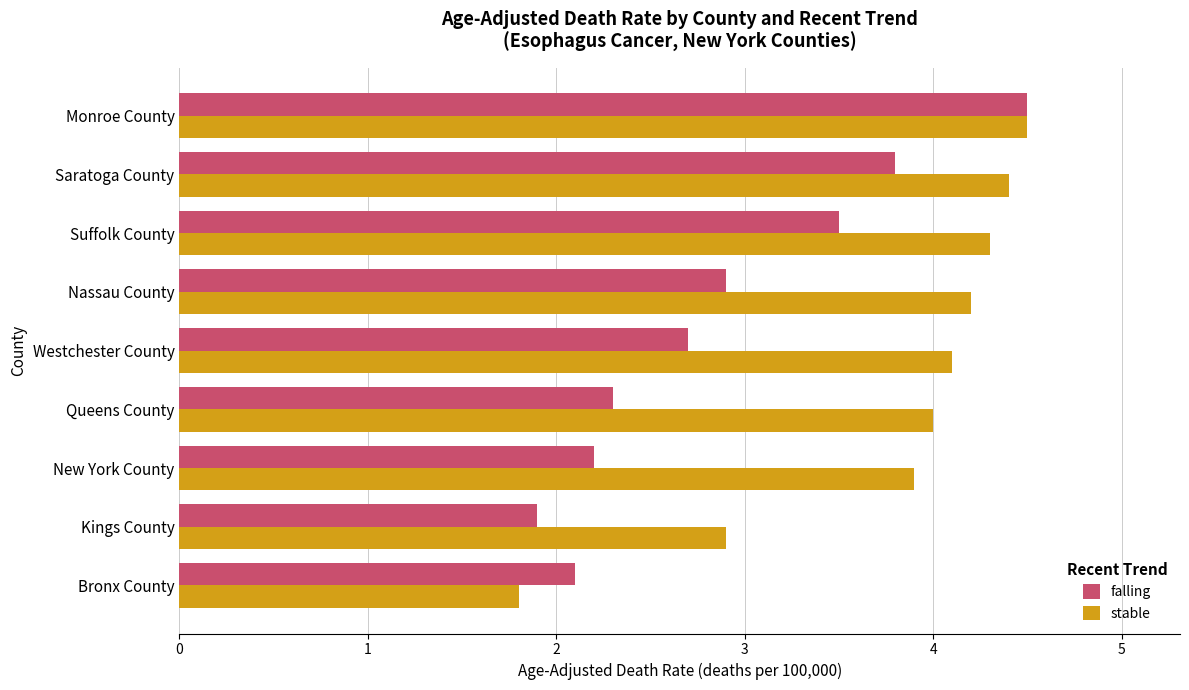

What is the sum of all stable values?

34.1